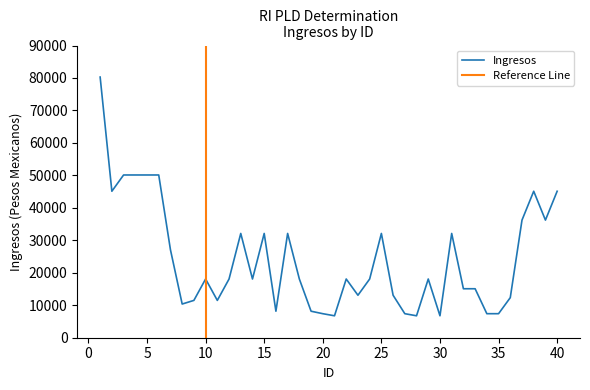

What is the sum of all values?

971172.1